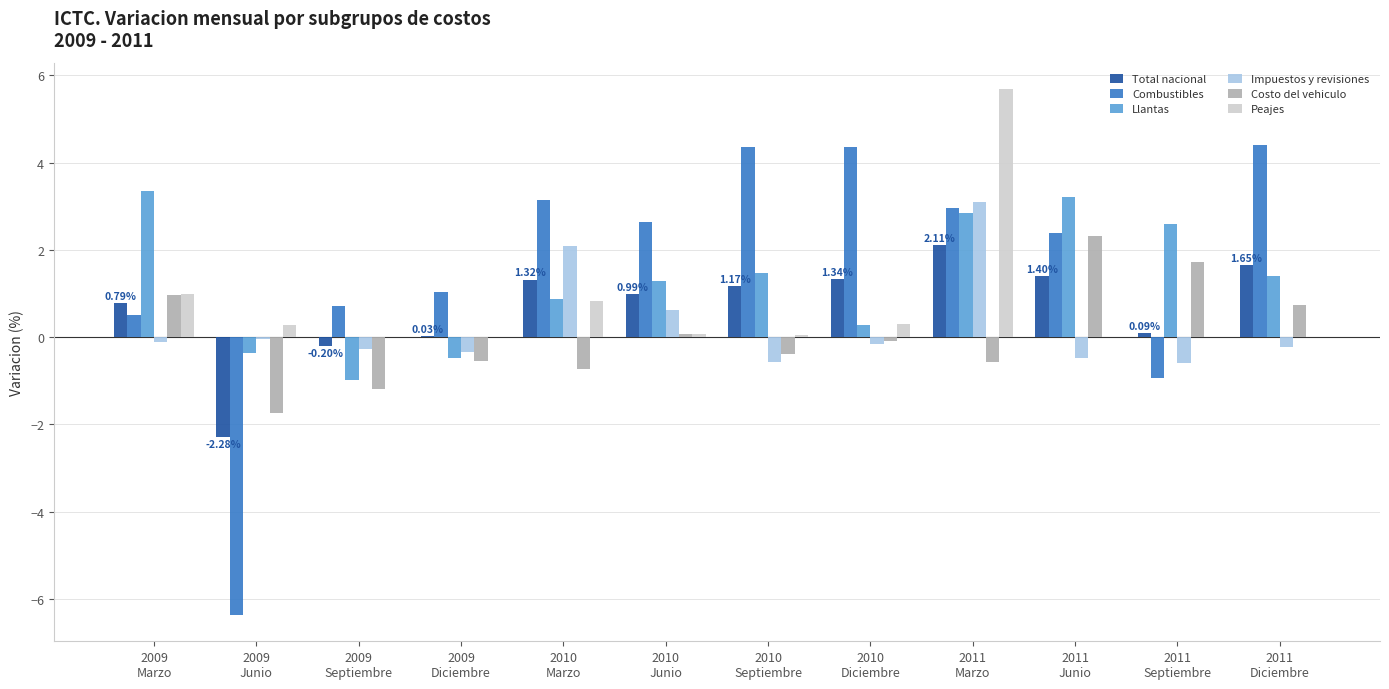

Which series has the largest total across all categories?

Combustibles